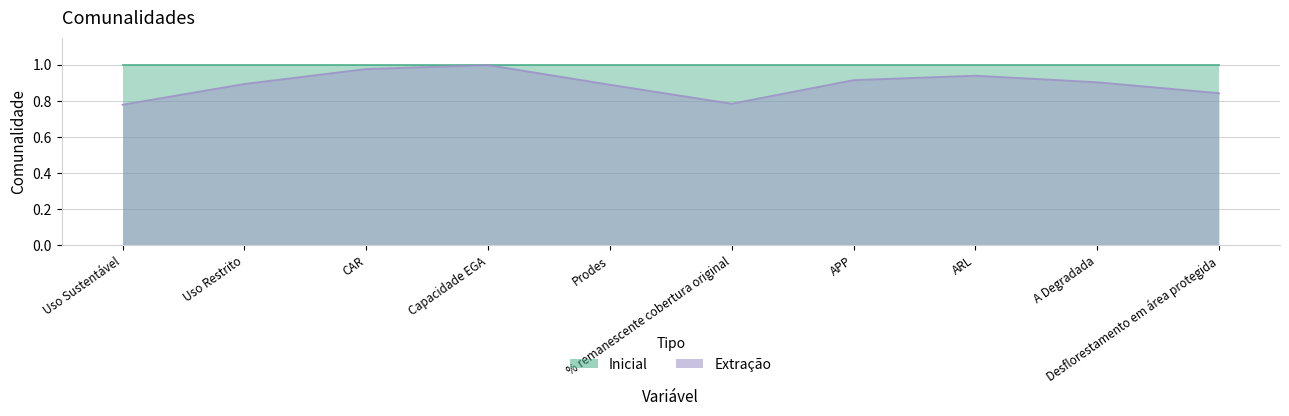

Reading right to left, extract all data points from this chart.

Desflorestamento em área protegida=0.8	A Degradada=0.9	ARL=0.9	APP=0.9	% remanescente cobertura original=0.8	Prodes=0.9	Capacidade EGA=1.0	CAR=1.0	Uso Restrito=0.9	Uso Sustentável=0.8